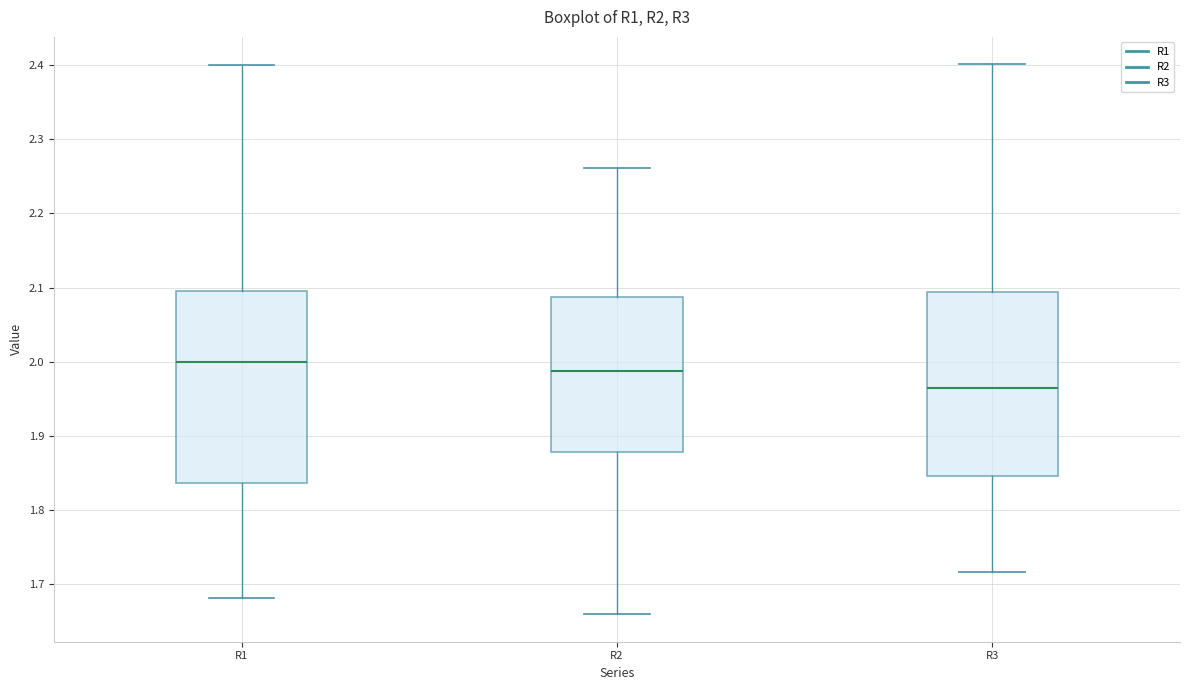

Which box's median line is the lowest?

R3